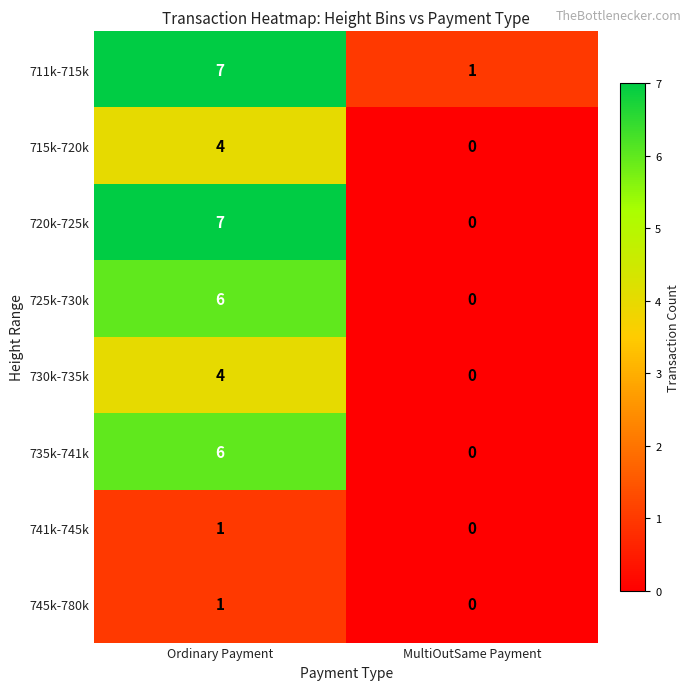

List the labels in order of 720k-725k value, smallest first.

MultiOutSame Payment, Ordinary Payment